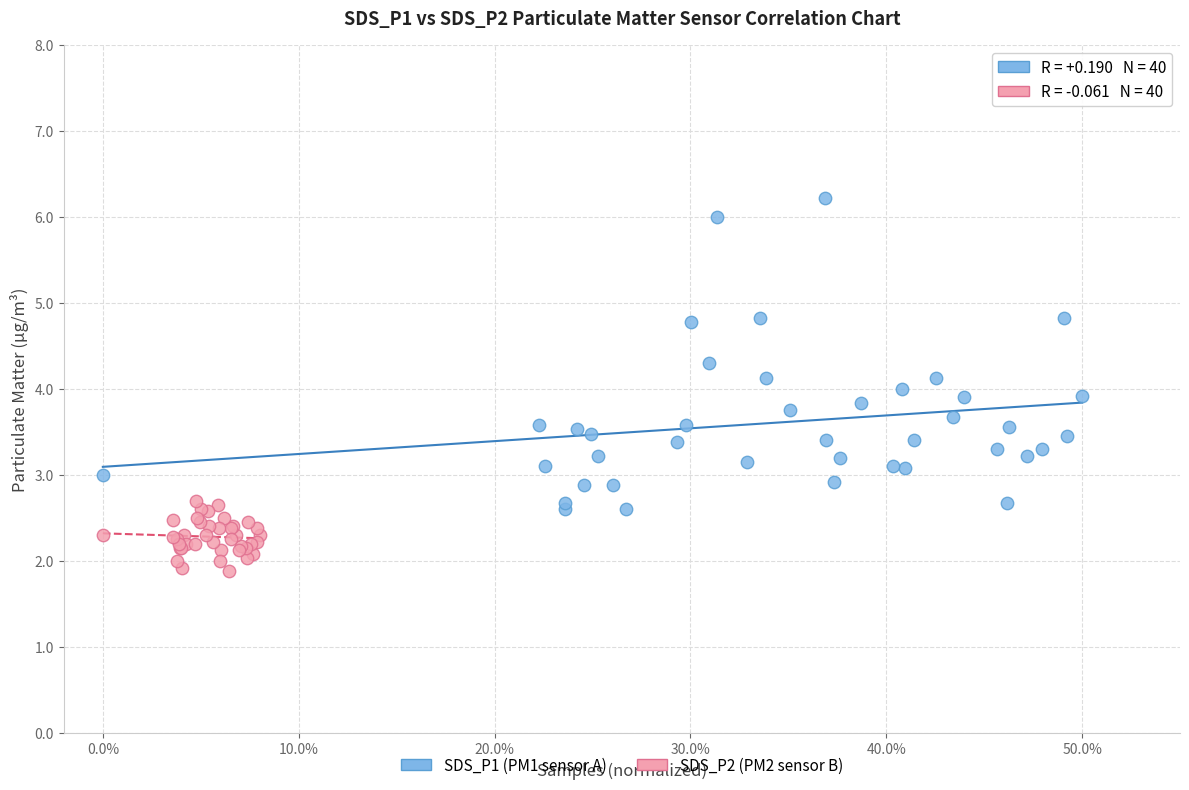

Which series reaches the maximum Y coordinate?

SDS_P1 (PM1 sensor A)